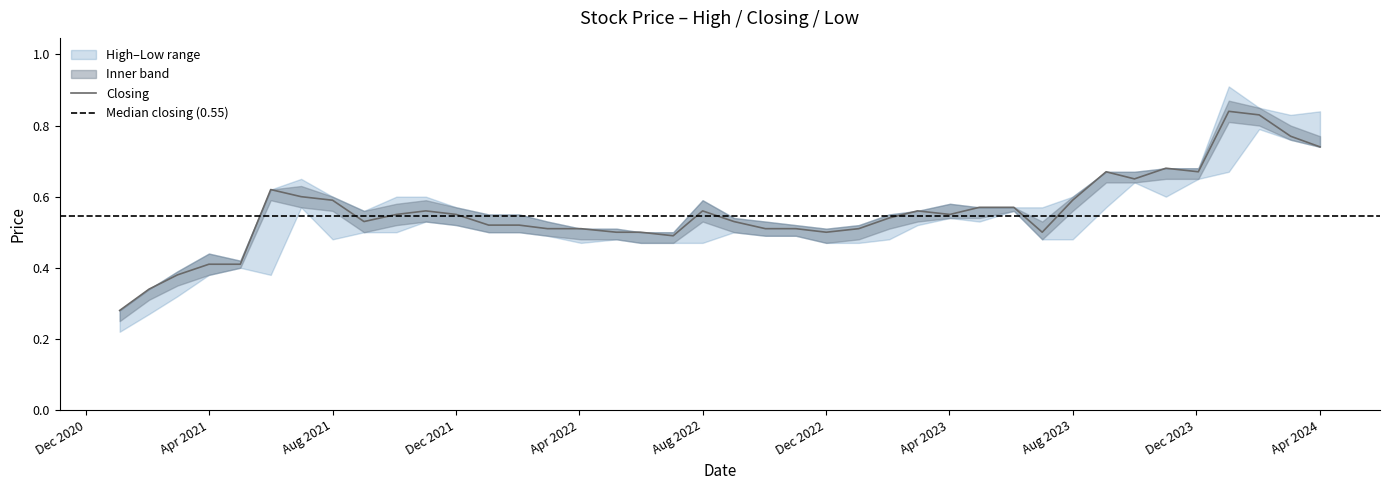

Reading left to right, extract all data points from this chart.

High: High=0.3	Closing=0.3	Low=0.4	3=0.4	4=0.4	5=0.6	6=0.7	7=0.6	8=0.6	9=0.6	10=0.6	11=0.6	12=0.6	13=0.6	14=0.5	15=0.5	16=0.5	17=0.5	18=0.5	19=0.6	20=0.5	21=0.5	22=0.5	23=0.5	24=0.5	25=0.6	26=0.6	27=0.6	28=0.6	29=0.6	30=0.6	31=0.6	32=0.7	33=0.7	34=0.7	35=0.7	36=0.9	37=0.8	38=0.8	39=0.8
Closing: High=0.3	Closing=0.3	Low=0.4	3=0.4	4=0.4	5=0.6	6=0.6	7=0.6	8=0.5	9=0.6	10=0.6	11=0.6	12=0.5	13=0.5	14=0.5	15=0.5	16=0.5	17=0.5	18=0.5	19=0.6	20=0.5	21=0.5	22=0.5	23=0.5	24=0.5	25=0.5	26=0.6	27=0.6	28=0.6	29=0.6	30=0.5	31=0.6	32=0.7	33=0.7	34=0.7	35=0.7	36=0.8	37=0.8	38=0.8	39=0.7
Low: High=0.2	Closing=0.3	Low=0.3	3=0.4	4=0.4	5=0.4	6=0.6	7=0.5	8=0.5	9=0.5	10=0.5	11=0.5	12=0.5	13=0.5	14=0.5	15=0.5	16=0.5	17=0.5	18=0.5	19=0.5	20=0.5	21=0.5	22=0.5	23=0.5	24=0.5	25=0.5	26=0.5	27=0.5	28=0.5	29=0.6	30=0.5	31=0.5	32=0.6	33=0.6	34=0.6	35=0.7	36=0.7	37=0.8	38=0.8	39=0.7